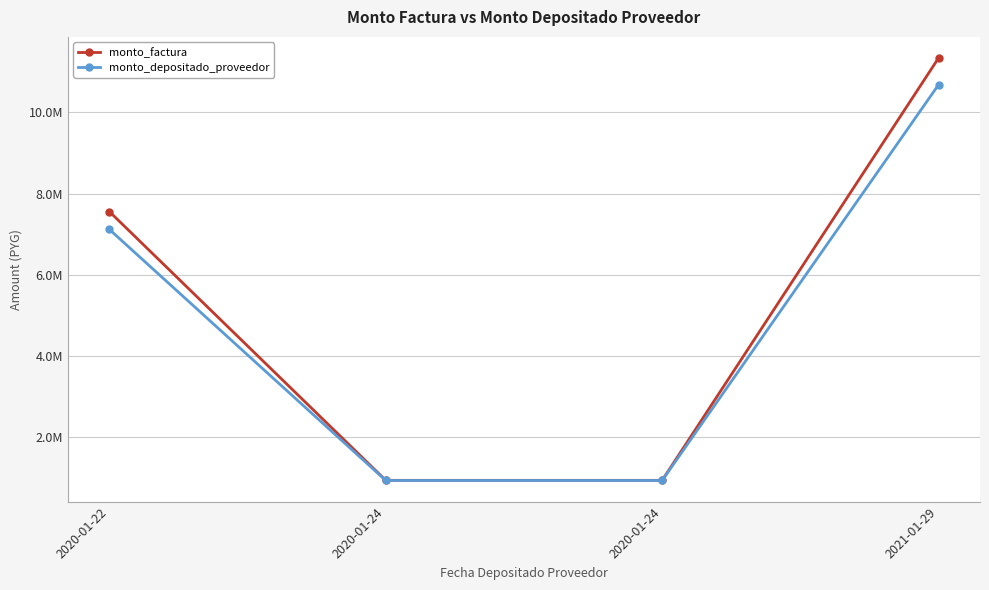

Is this an area chart (filled region under the line)?

No